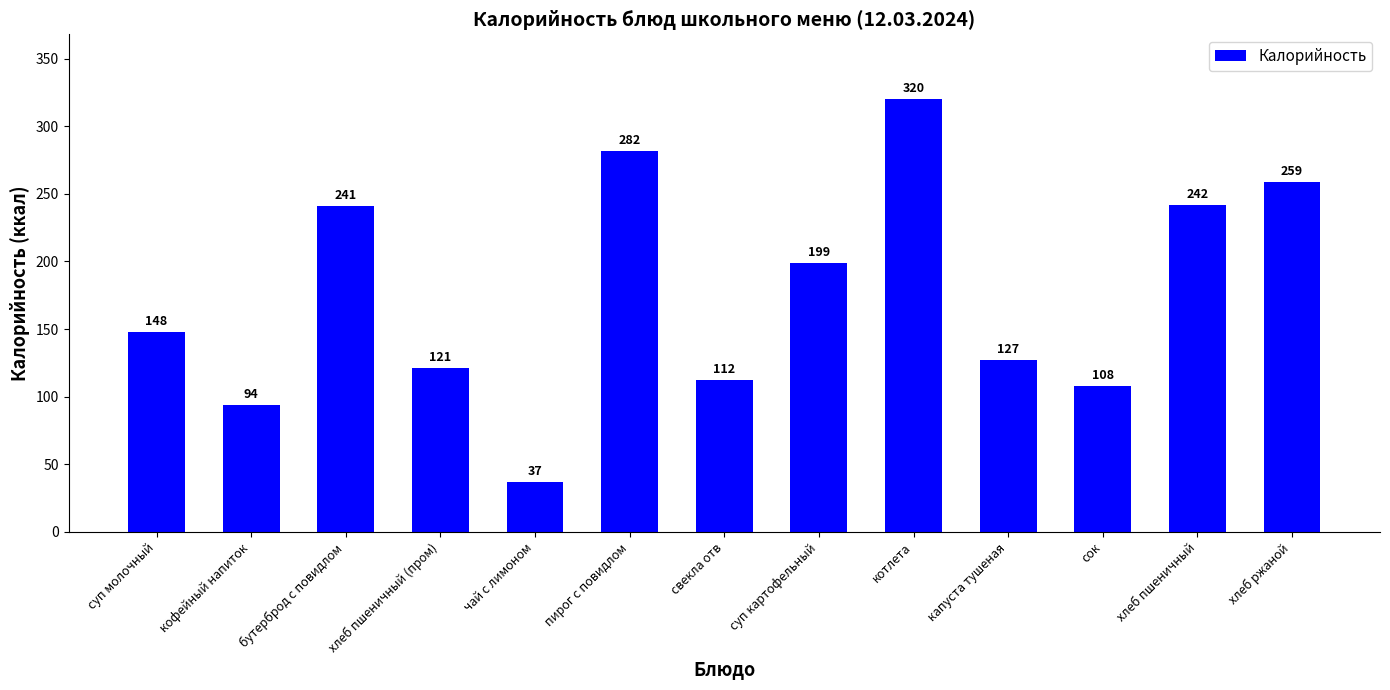

What is the label of the 5th bar from the left?

чай с лимоном